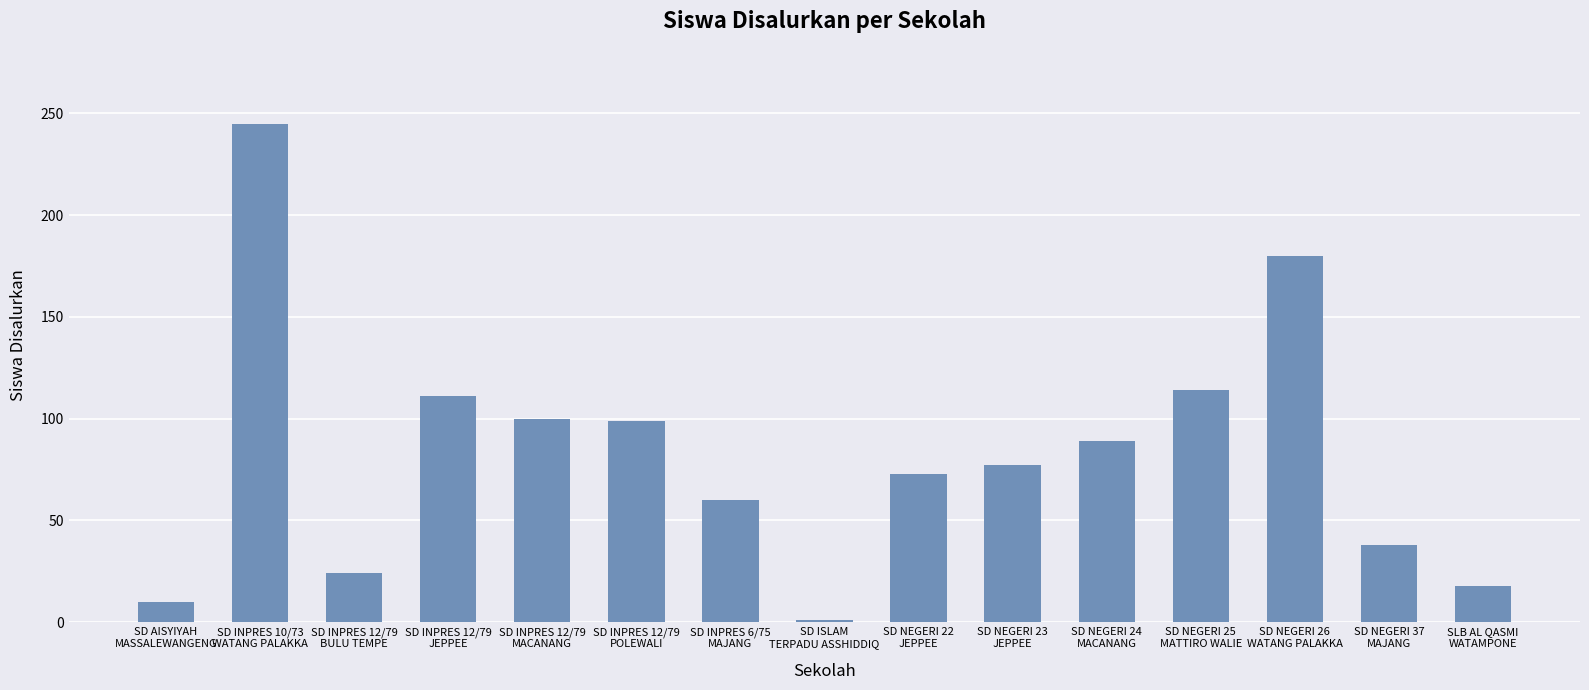

What is the label of the 10th bar from the left?

SD NEGERI 23
JEPPEE